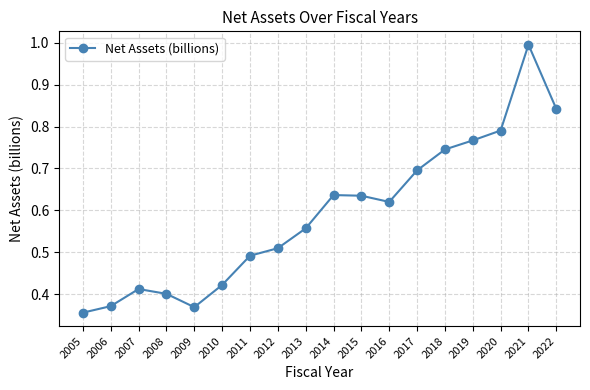

The chart shows a value of 0.3 at 2017. True or false?

False